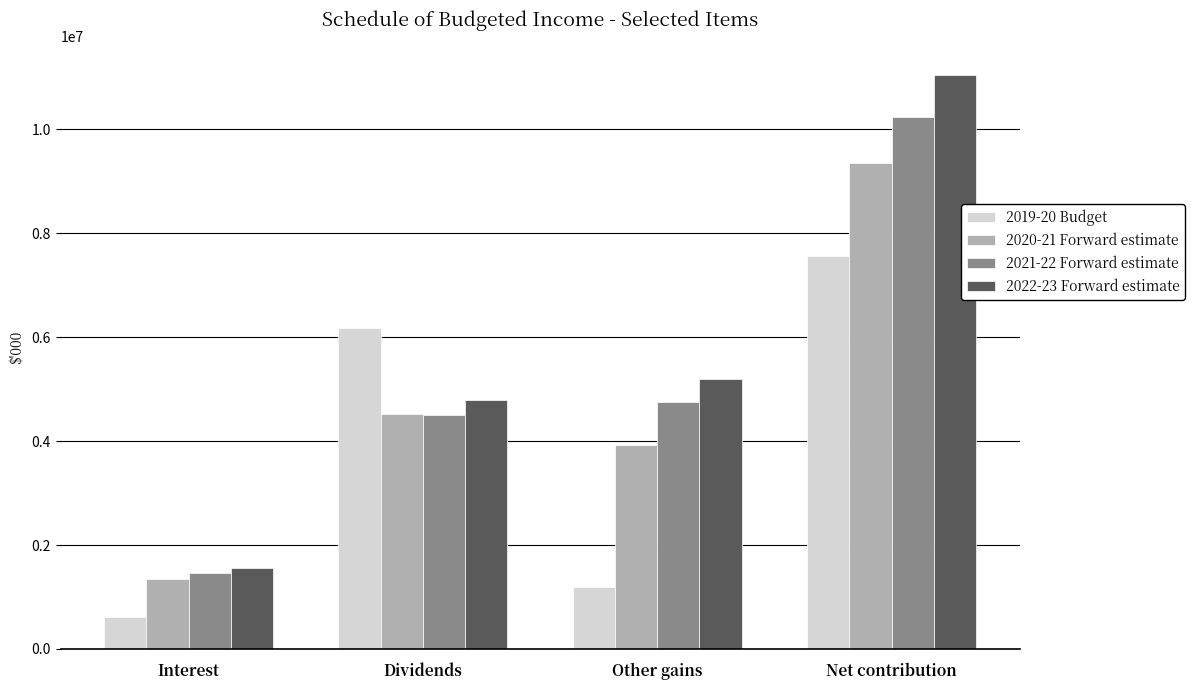

Reading left to right, extract all data points from this chart.

2019-20 Budget: Interest=611270	Dividends=6183632	Other gains=1184787	Net contribution=7552692
2020-21 Forward estimate: Interest=1354394	Dividends=4521311	Other gains=3920156	Net contribution=9343257
2021-22 Forward estimate: Interest=1468782	Dividends=4496697	Other gains=4752703	Net contribution=10237414
2022-23 Forward estimate: Interest=1562784	Dividends=4784486	Other gains=5201149	Net contribution=11041842